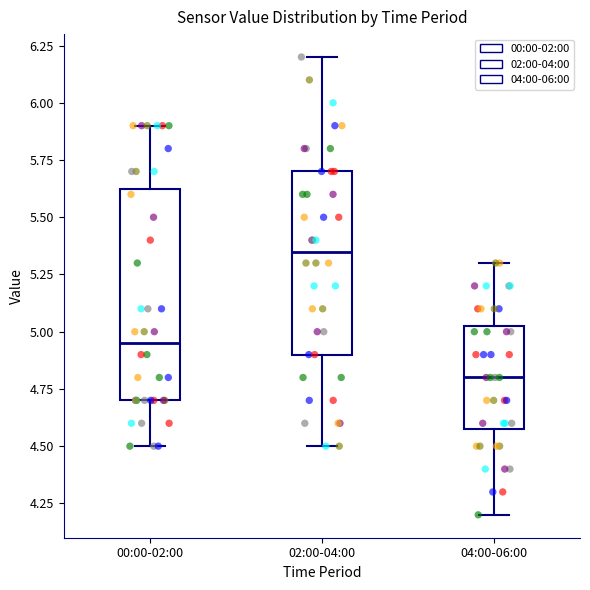

Reading left to right, read every box against the y-axis: the position of its median line, the range the box covers, and the ends of its whiskers. The values are not printed on the chart, so give them approximately, as read against the axis.

00:00-02:00: median 4.95, box 4.70 to 5.65, whiskers 4.50 to 5.90
02:00-04:00: median 5.35, box 4.90 to 5.70, whiskers 4.50 to 6.20
04:00-06:00: median 4.80, box 4.60 to 5.05, whiskers 4.20 to 5.30